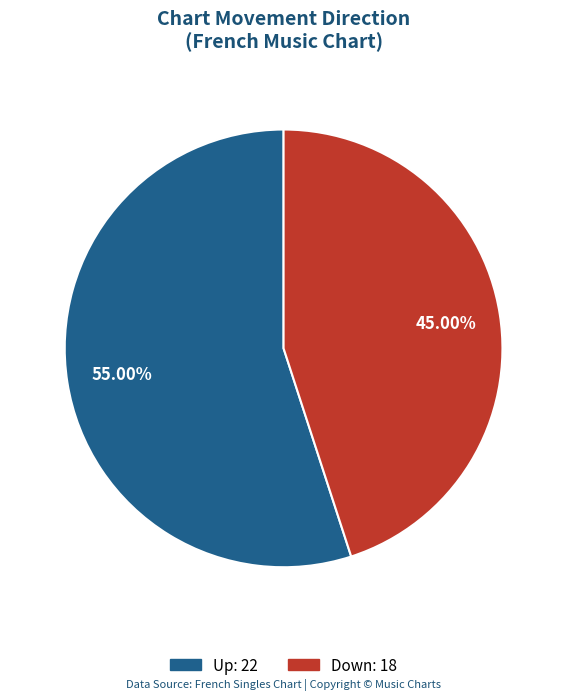

To the nearest percent, what portion does Down represent?

45%